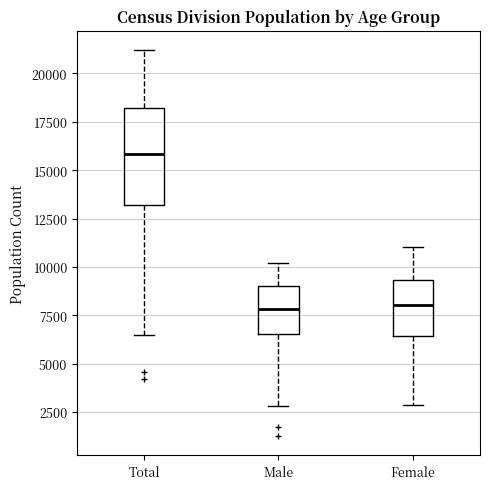

Reading left to right, read every box against the y-axis: the position of its median line, the range the box covers, and the ends of its whiskers. The values are not printed on the chart, so give them approximately, as read against the axis.

Total: median 16000, box 13000 to 18000, whiskers 6500 to 21000
Male: median 8000, box 6500 to 9000, whiskers 3000 to 10000
Female: median 8000, box 6500 to 9500, whiskers 3000 to 11000